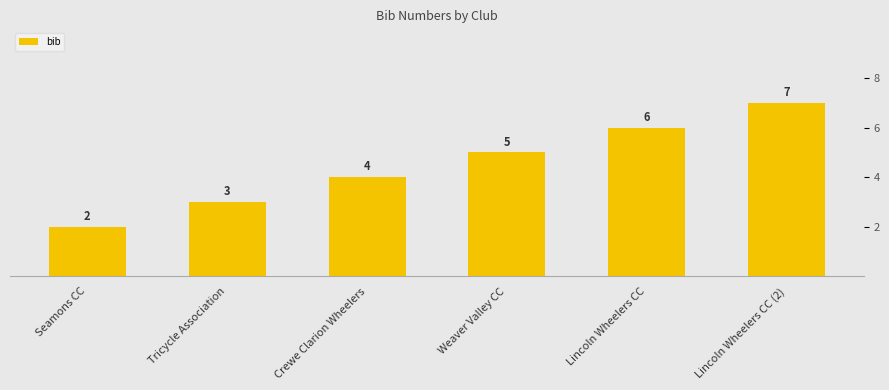

What is the maximum value shown in the chart?

7